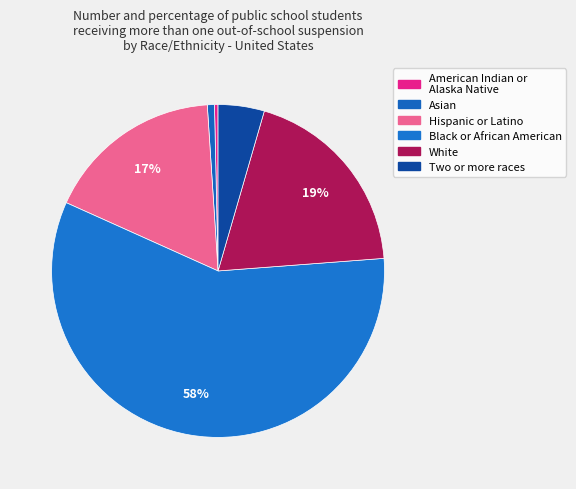

How many segments does this pie chart have?

6